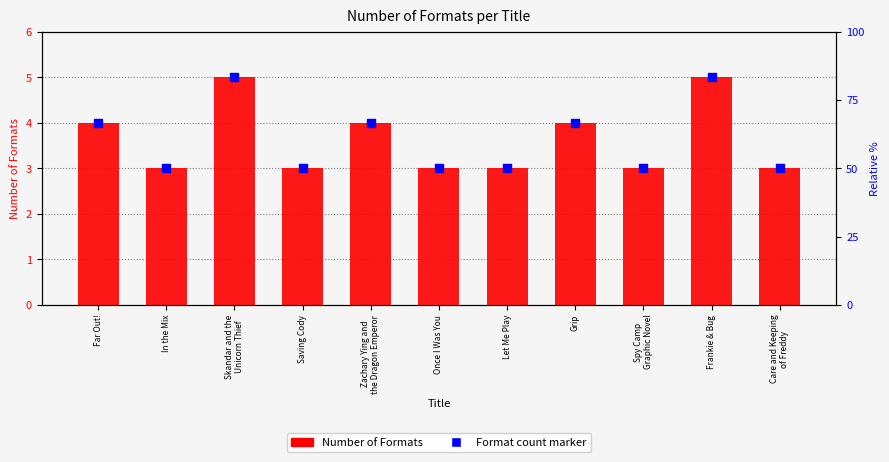

What is the total value across all series at Grip?

8